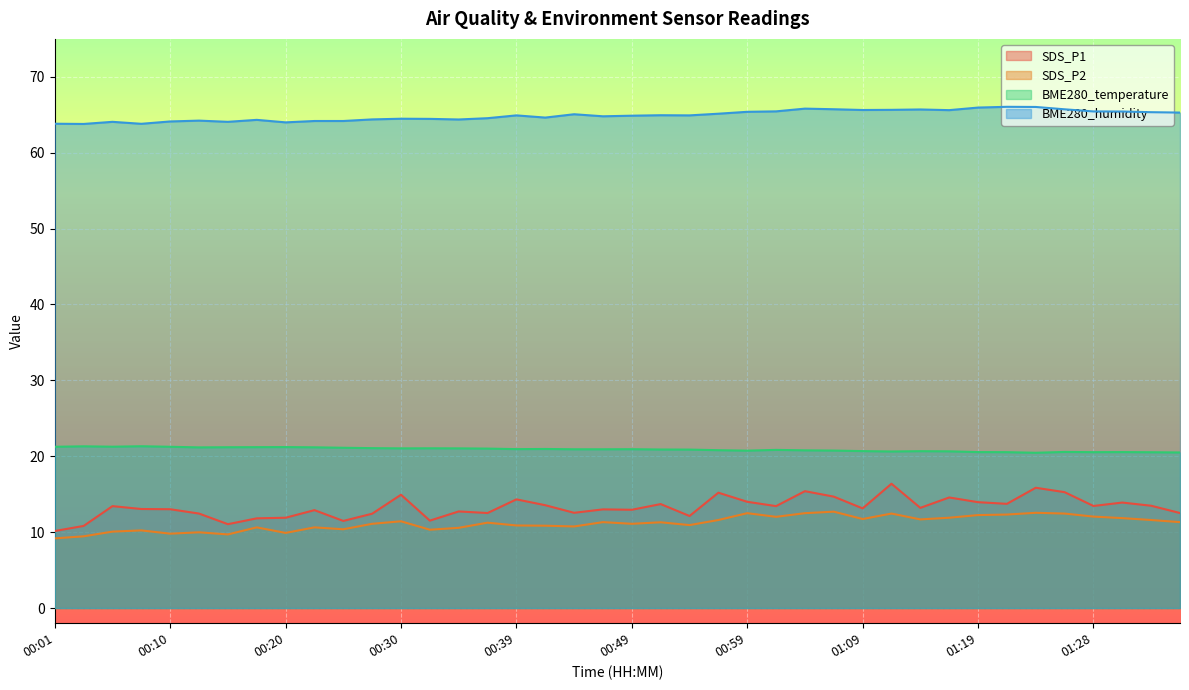

Where does the SDS_P1 series first go above 13?

00:05